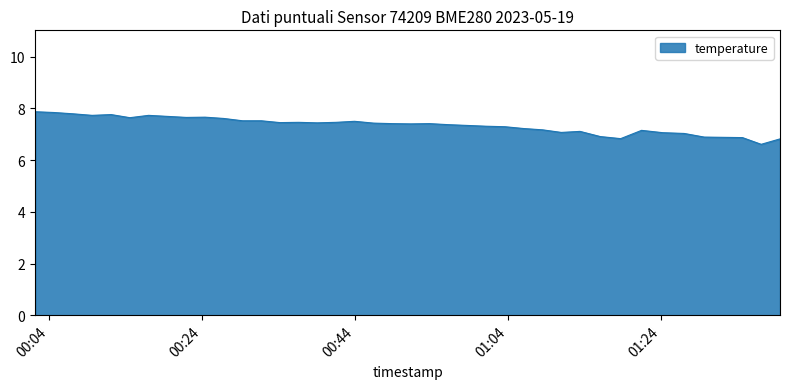

What is the difference between the maximum and minimum values?

1.3